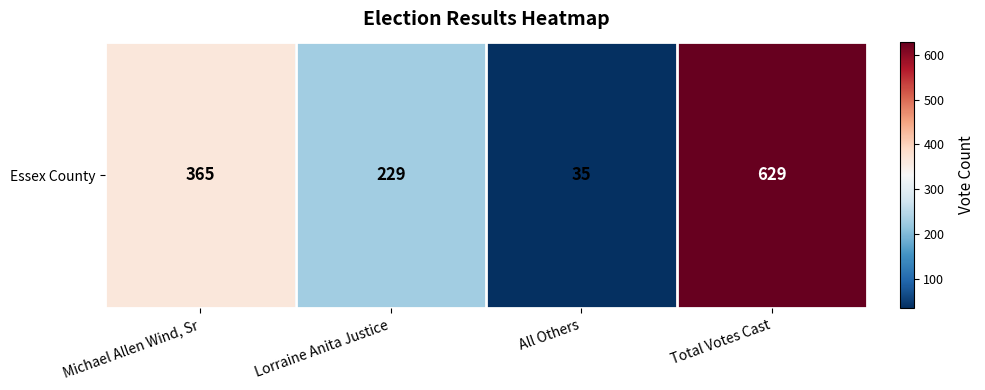

List the labels in order of value, smallest first.

All Others, Lorraine Anita Justice, Michael Allen Wind, Sr, Total Votes Cast